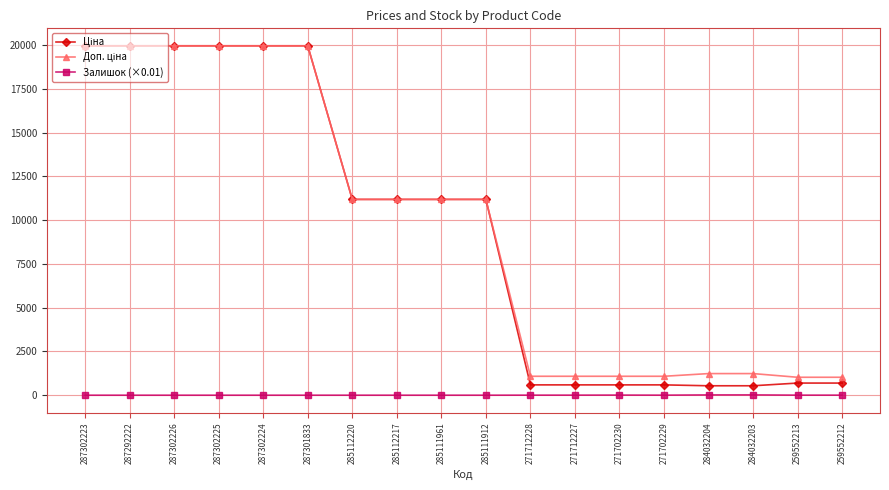

True or false: Залишок (×0.01) has more than 0 points higher than both neighbors.

True